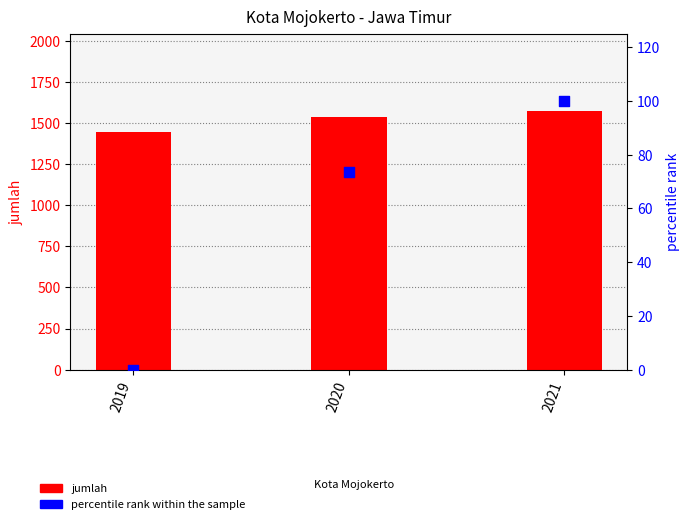

Which series has the widest spread of Y values?

jumlah